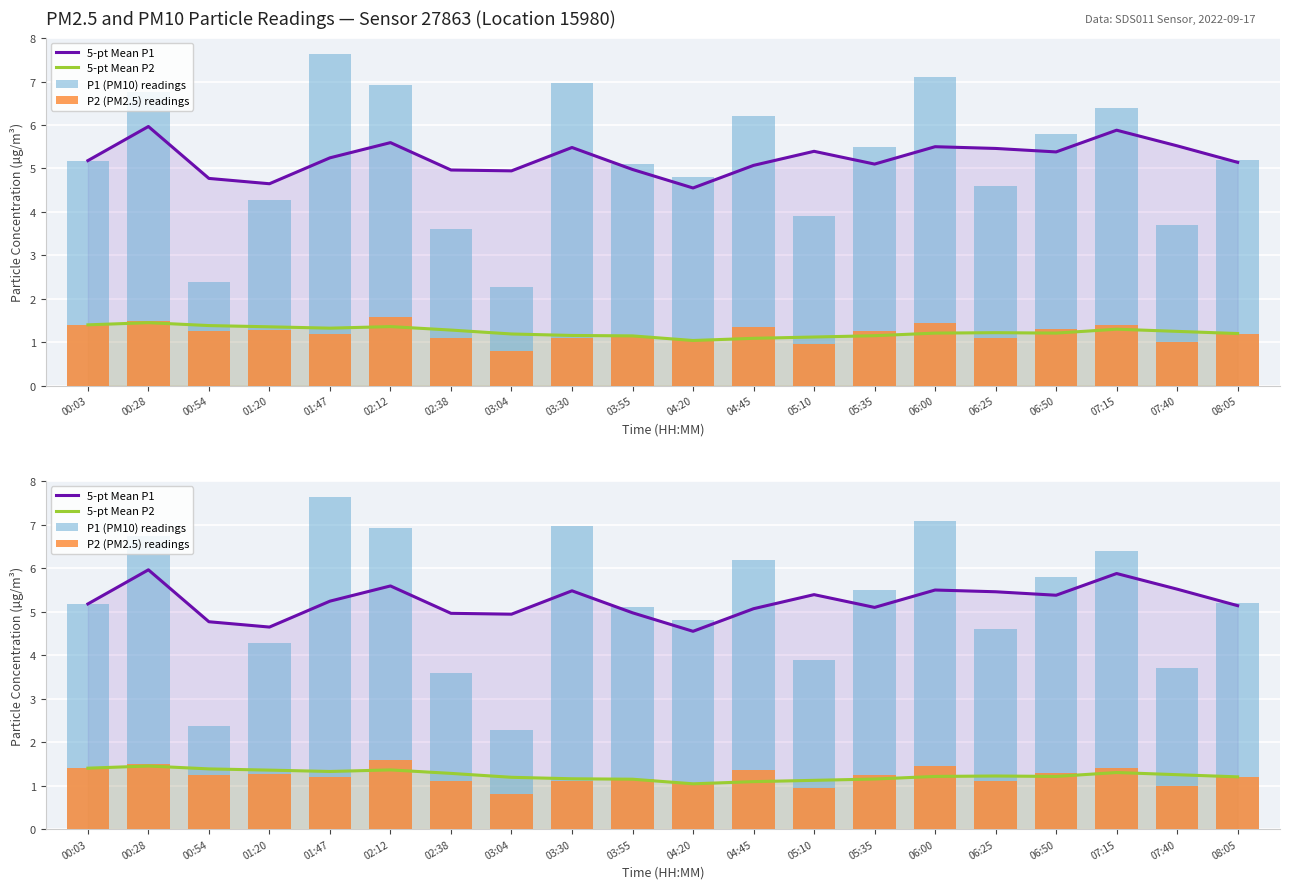

What is the difference between the maximum and minimum values in the 5-pt Mean P1 series?

1.4